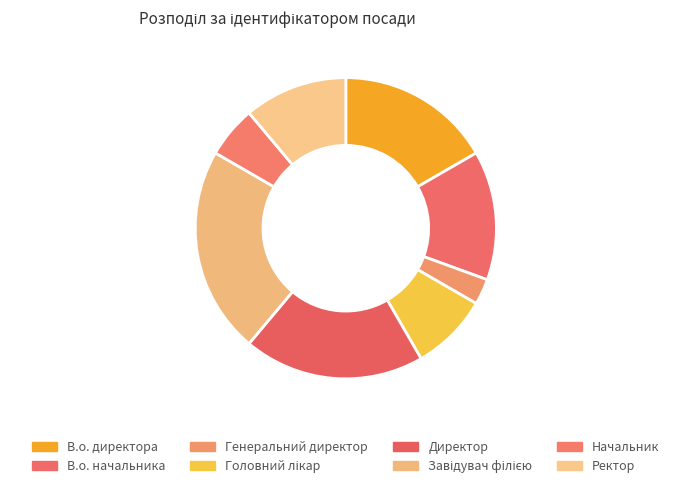

Does В.о. директора account for over 50% of the chart?

No